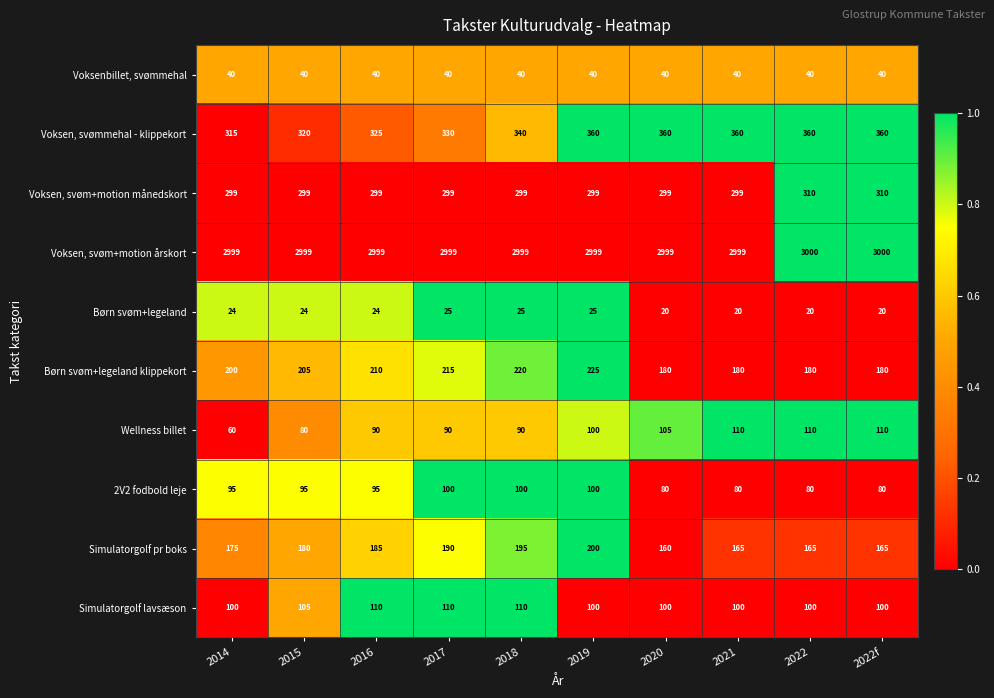

What is the difference between the maximum and second lowest values in the Simulatorgolf pr boks series?

35